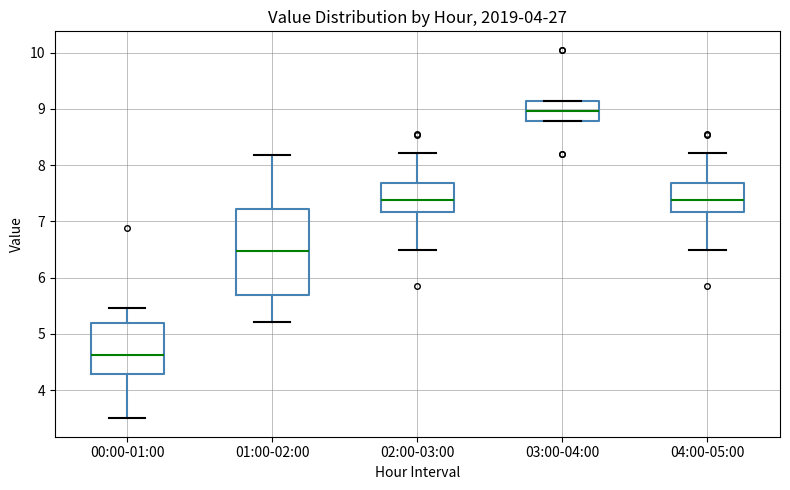

Reading left to right, transcribe this box plot: for each box, give where its median line is, the range the box spans, and where its two whiskers end, as read against the y-axis. The values are not printed on the chart, so give them approximately, as read against the axis.

00:00-01:00: median 4.6, box 4.3 to 5.2, whiskers 3.5 to 5.5
01:00-02:00: median 6.5, box 5.7 to 7.2, whiskers 5.2 to 8.2
02:00-03:00: median 7.4, box 7.2 to 7.7, whiskers 6.5 to 8.2
03:00-04:00: median 9.0, box 8.8 to 9.1, whiskers 8.8 to 9.1
04:00-05:00: median 7.4, box 7.2 to 7.7, whiskers 6.5 to 8.2